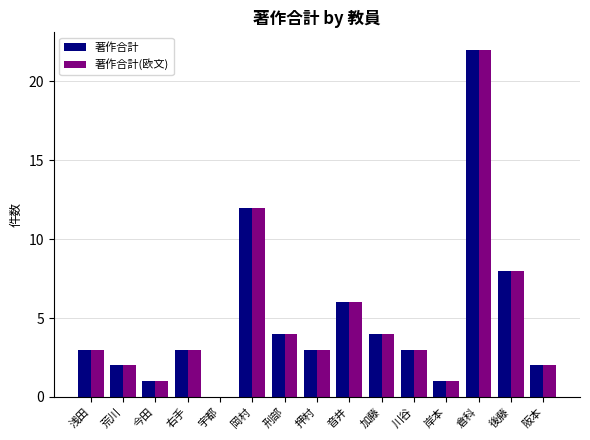

At which label is 著作合計(欧文) closest to 11?

岡村